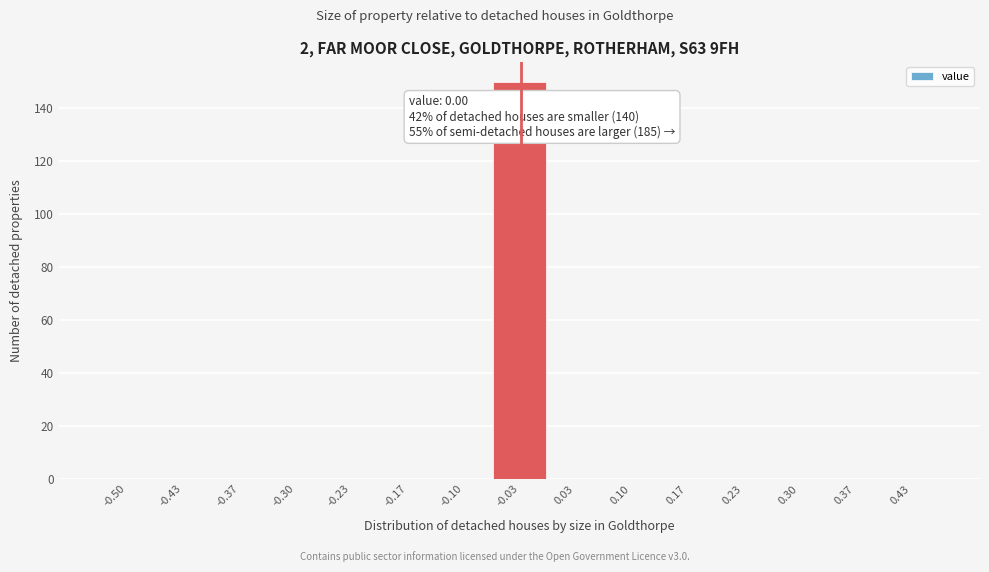

Reading left to right, transcribe all the data shown in this chart.

-0.50=0	-0.43=0	-0.37=0	-0.30=0	-0.23=0	-0.17=0	-0.10=0	-0.03=150	0.03=0	0.10=0	0.17=0	0.23=0	0.30=0	0.37=0	0.43=0